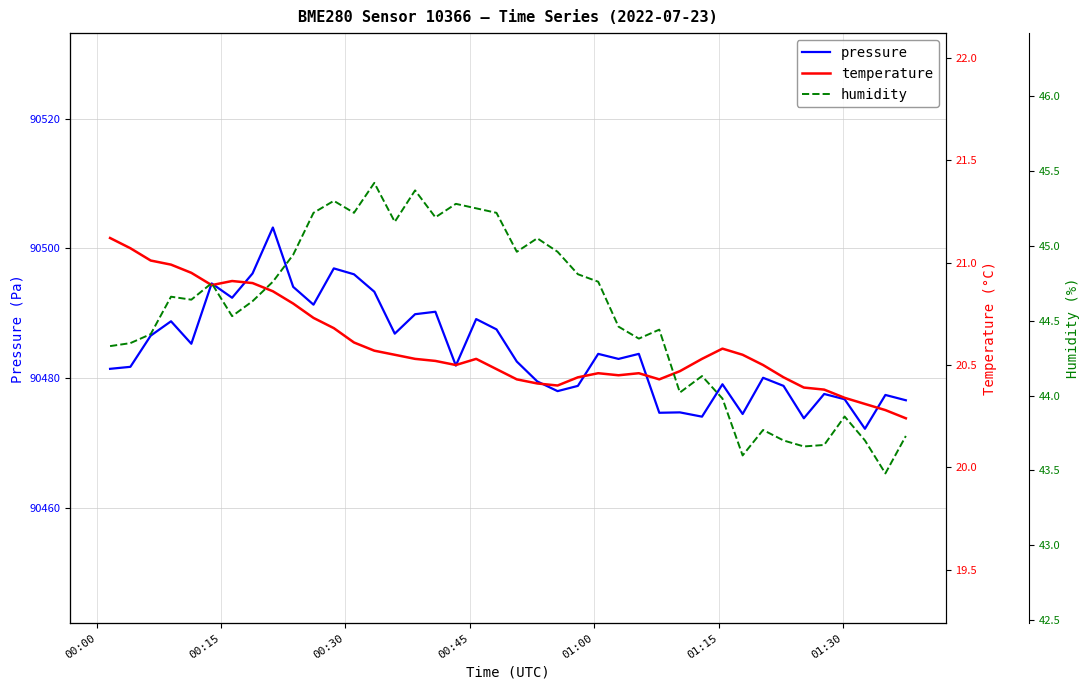

What is the minimum value for pressure?

90472.2